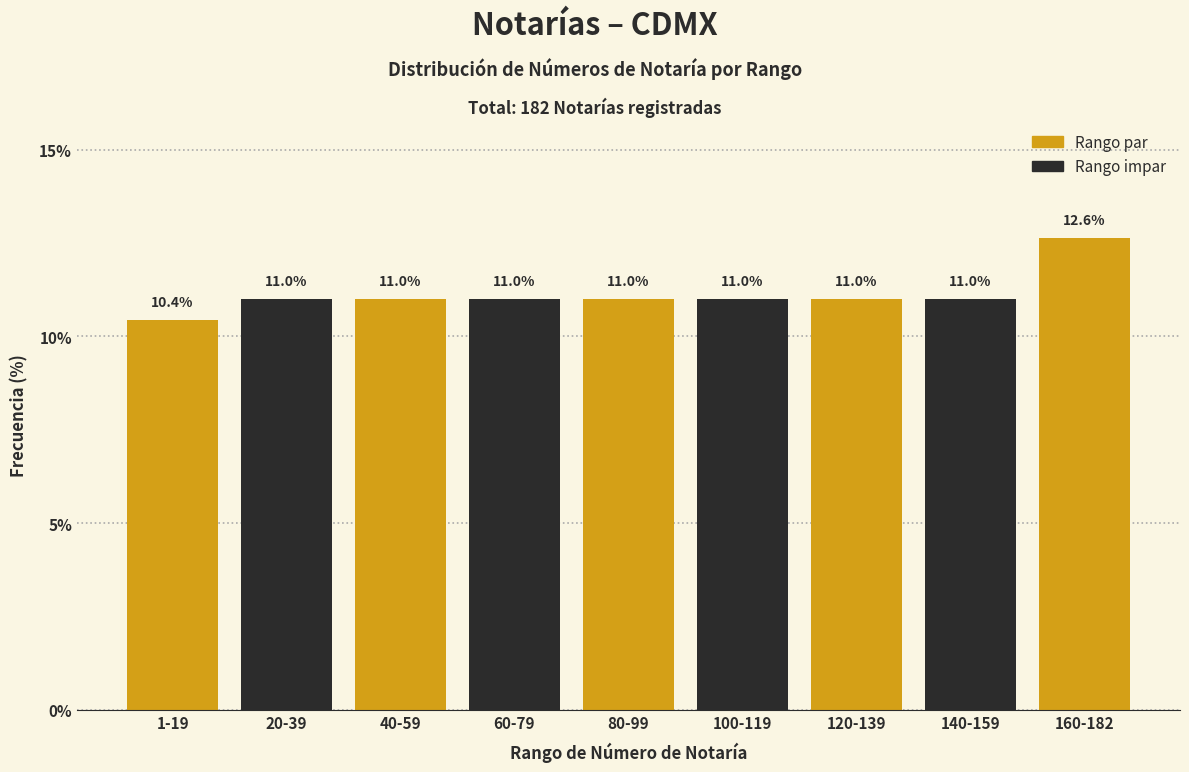

Reading right to left, extract all data points from this chart.

160-182=12.6	140-159=11.0	120-139=11.0	100-119=11.0	80-99=11.0	60-79=11.0	40-59=11.0	20-39=11.0	1-19=10.4